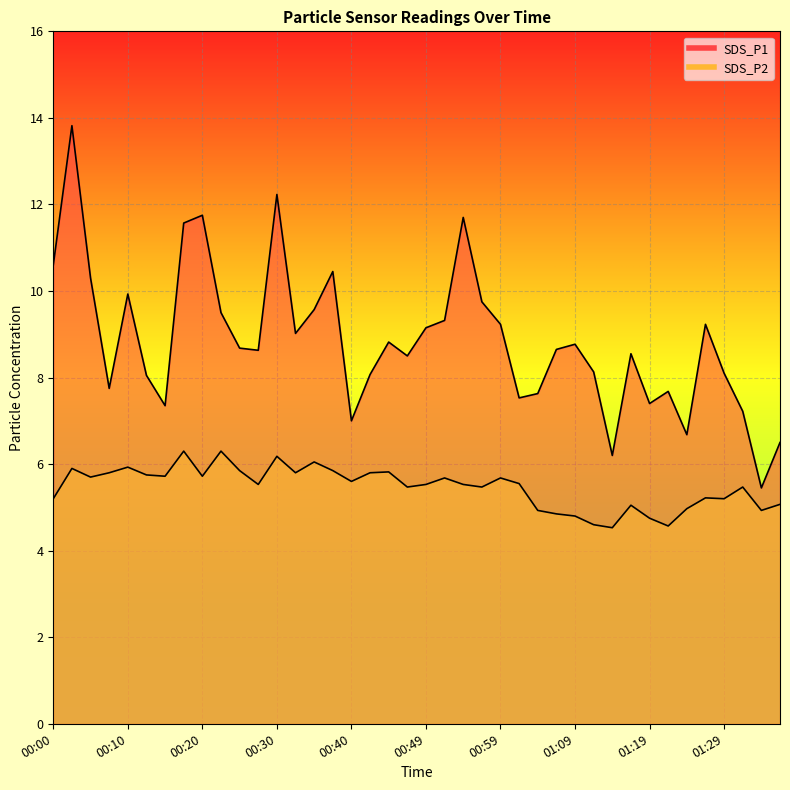

Reading right to left, extract all data points from this chart.

SDS_P1: 01:36=6.5	01:34=5.5	01:31=7.2	01:29=8.1	01:26=9.2	01:24=6.7	01:21=7.7	01:19=7.4	01:16=8.6	01:14=6.2	01:11=8.1	01:09=8.8	01:06=8.7	01:04=7.6	01:02=7.5	00:59=9.2	00:57=9.8	00:54=11.7	00:52=9.3	00:49=9.2	00:47=8.5	00:44=8.8	00:42=8.1	00:40=7.0	00:37=10.4	00:35=9.6	00:32=9.0	00:30=12.2	00:27=8.6	00:25=8.7	00:22=9.5	00:20=11.8	00:18=11.6	00:15=7.3	00:13=8.1	00:10=9.9	00:08=7.8	00:05=10.3	00:03=13.8	00:00=10.6
SDS_P2: 01:36=5.1	01:34=4.9	01:31=5.5	01:29=5.2	01:26=5.2	01:24=5.0	01:21=4.6	01:19=4.8	01:16=5.0	01:14=4.5	01:11=4.6	01:09=4.8	01:06=4.8	01:04=4.9	01:02=5.5	00:59=5.7	00:57=5.5	00:54=5.5	00:52=5.7	00:49=5.5	00:47=5.5	00:44=5.8	00:42=5.8	00:40=5.6	00:37=5.8	00:35=6.0	00:32=5.8	00:30=6.2	00:27=5.5	00:25=5.8	00:22=6.3	00:20=5.7	00:18=6.3	00:15=5.7	00:13=5.8	00:10=5.9	00:08=5.8	00:05=5.7	00:03=5.9	00:00=5.2